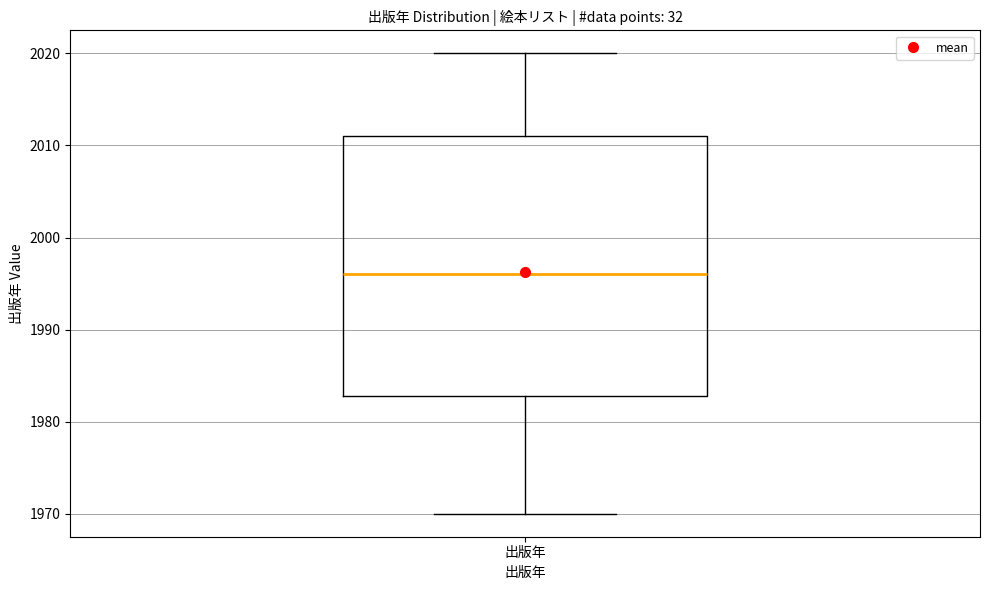

Transcribe this box plot: give where the median line is, the range the box spans, and where the two whiskers end, as read against the y-axis. The values are not printed on the chart, so give them approximately, as read against the axis.

median 1996, box 1983 to 2011, whiskers 1970 to 2020